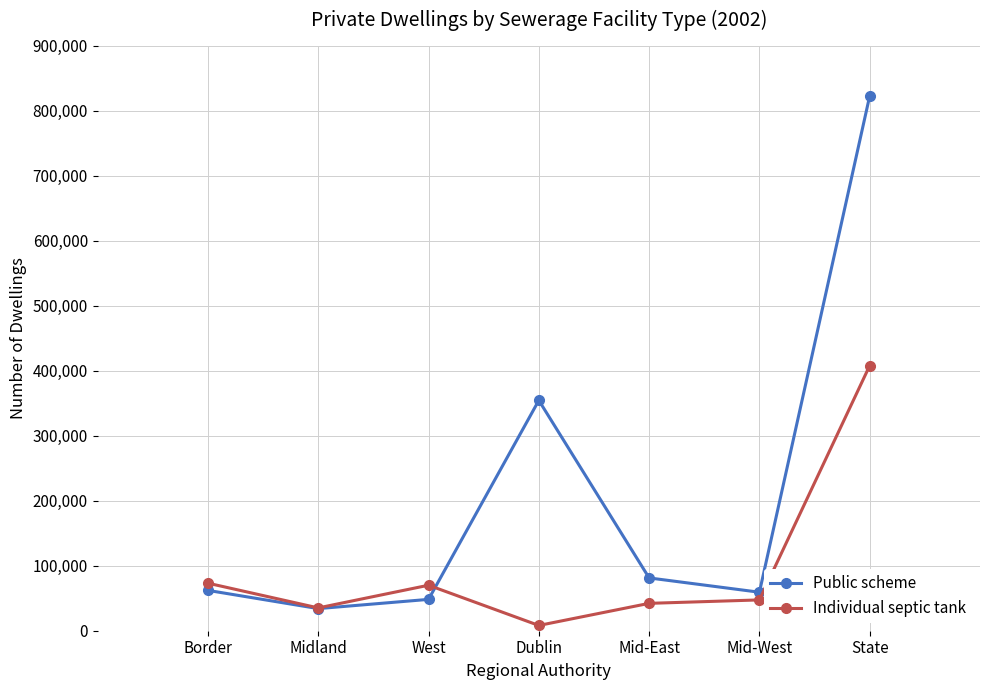

Which series changed the most between Dublin and State?

Public scheme